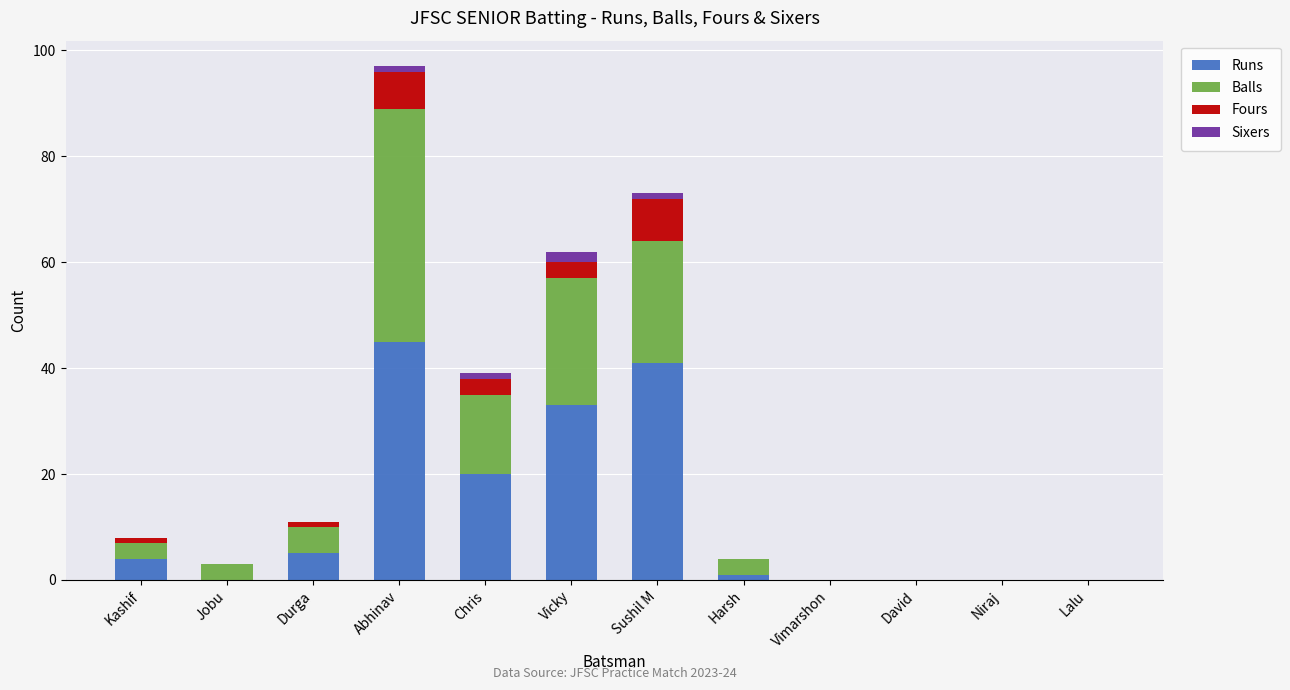

Is it true that Runs equals 0 at Jobu?

True